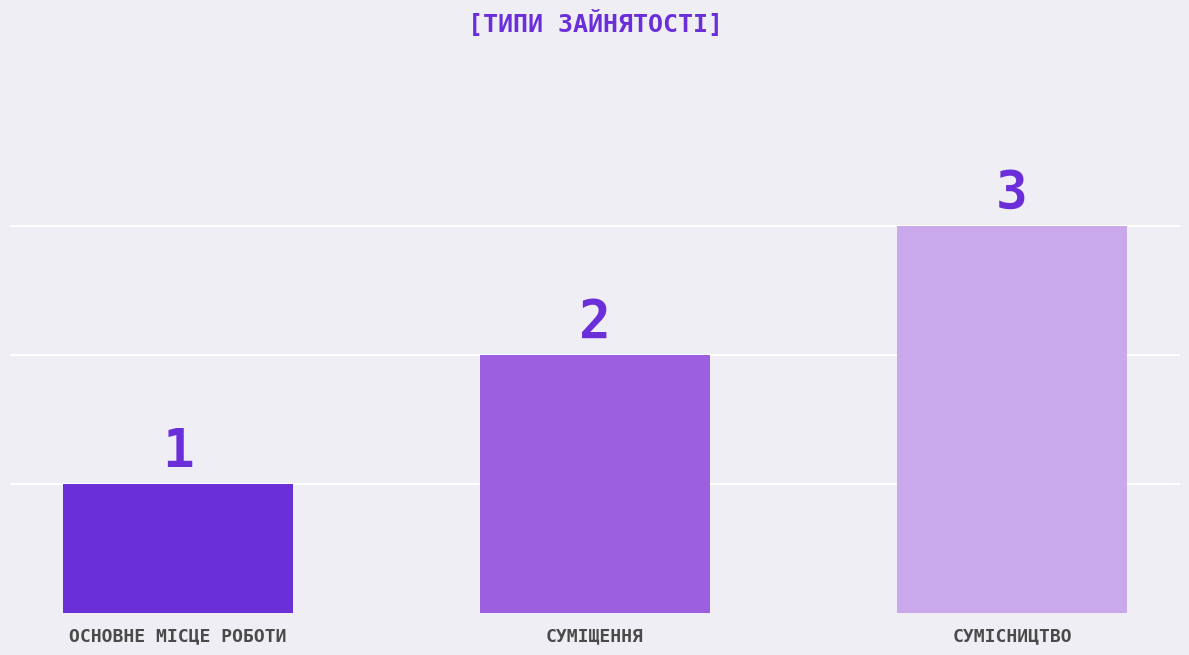

What position from the left is СУМІСНИЦТВО?

3